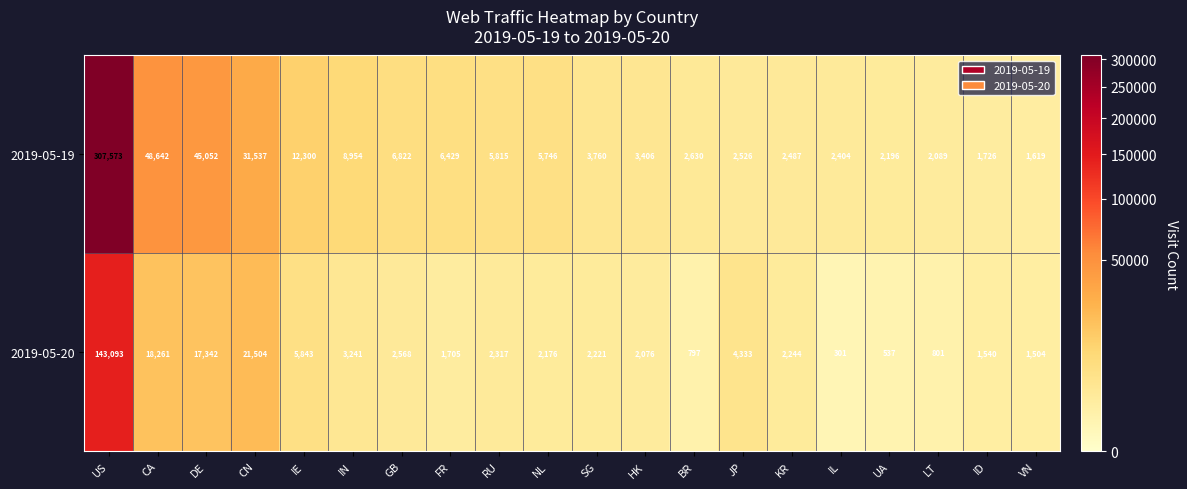

At how many categories does at least one series exceed 120088?

1